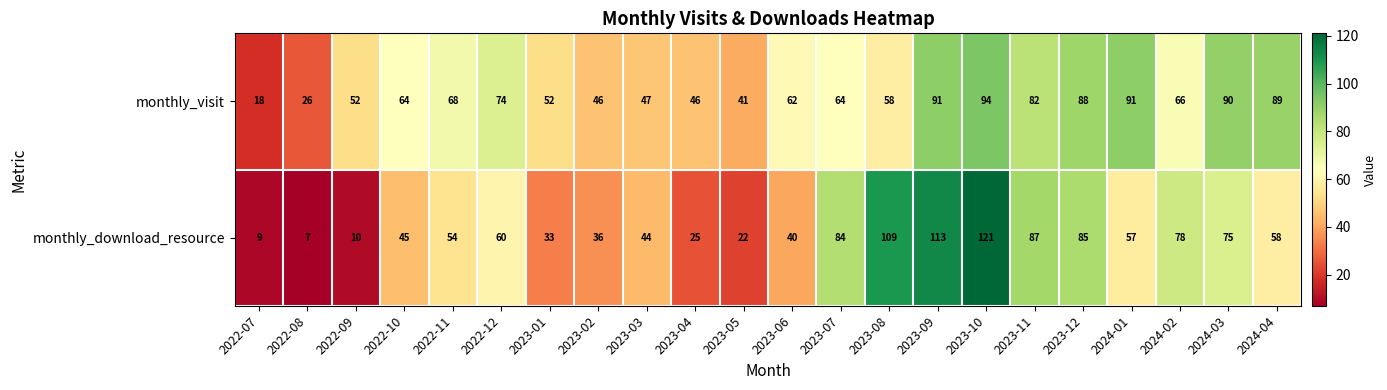

At which category is the sum across all series the highest?

2023-10